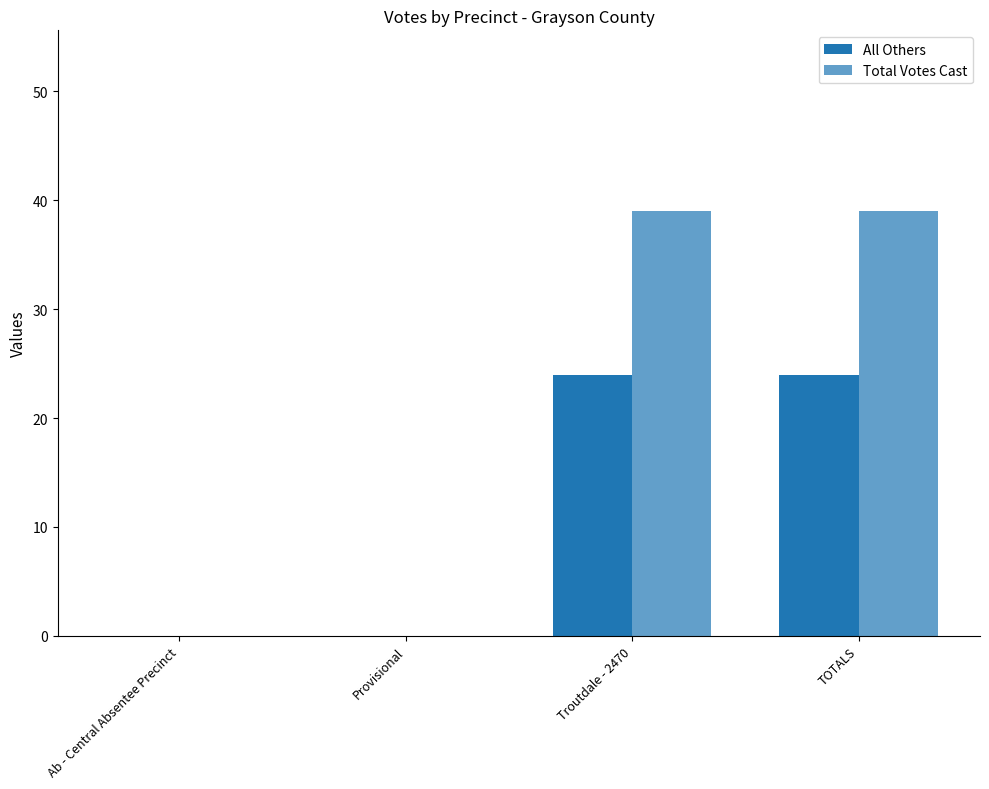

How many data points does each series have?

4